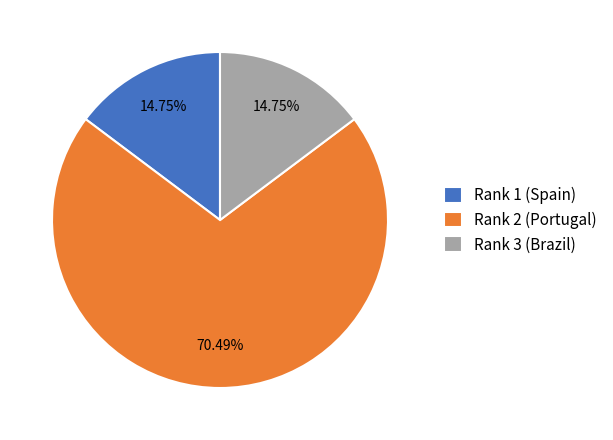

Is it true that Rank 1 (Spain) is 21% of the pie?

False